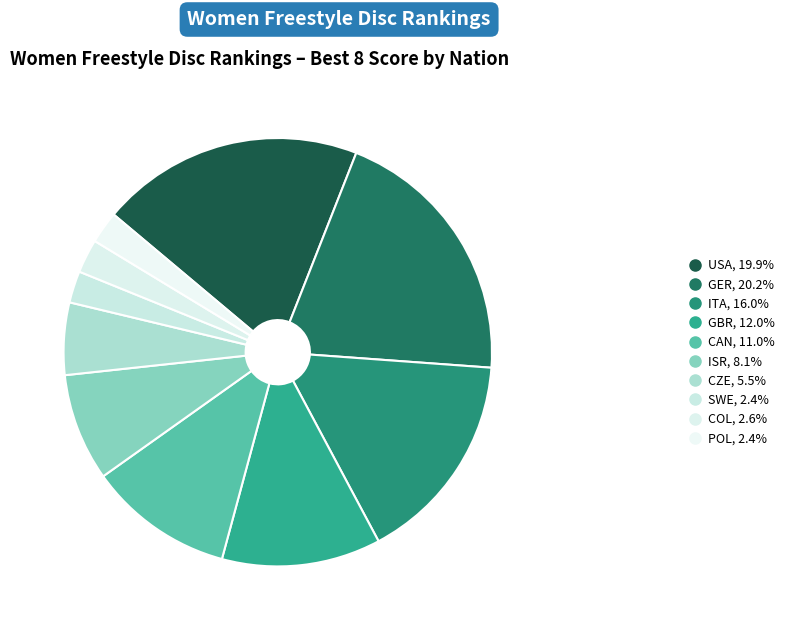

Count the number of slices in the pie.

10